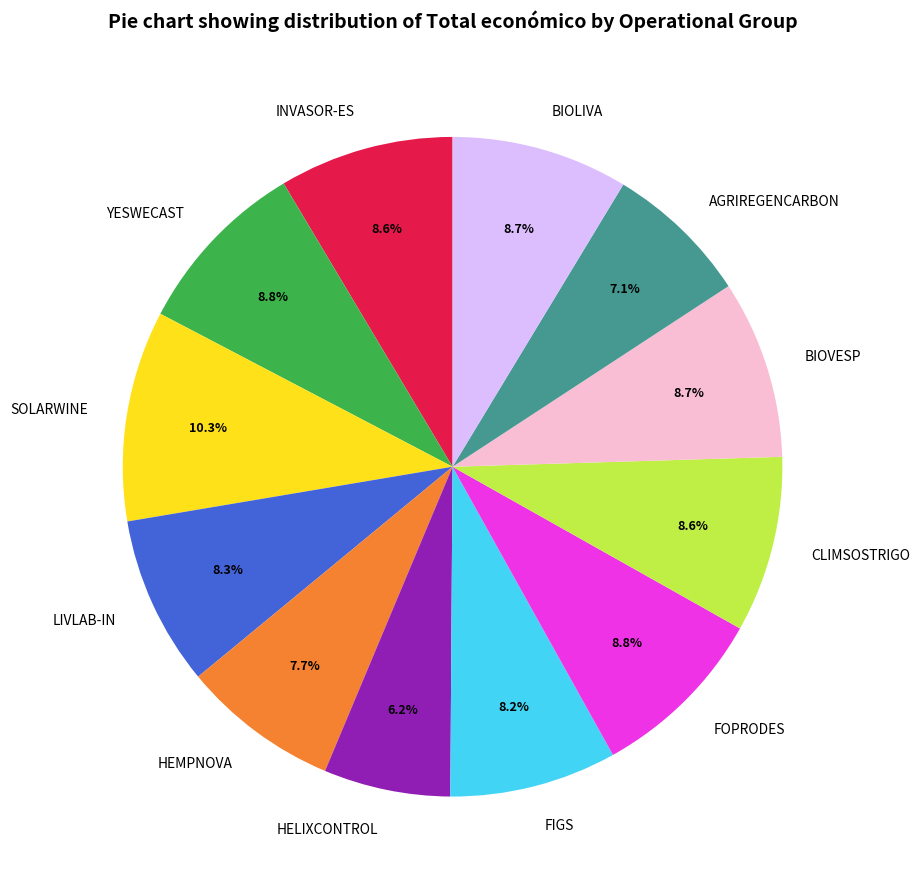

To the nearest percent, what portion does FOPRODES represent?

9%